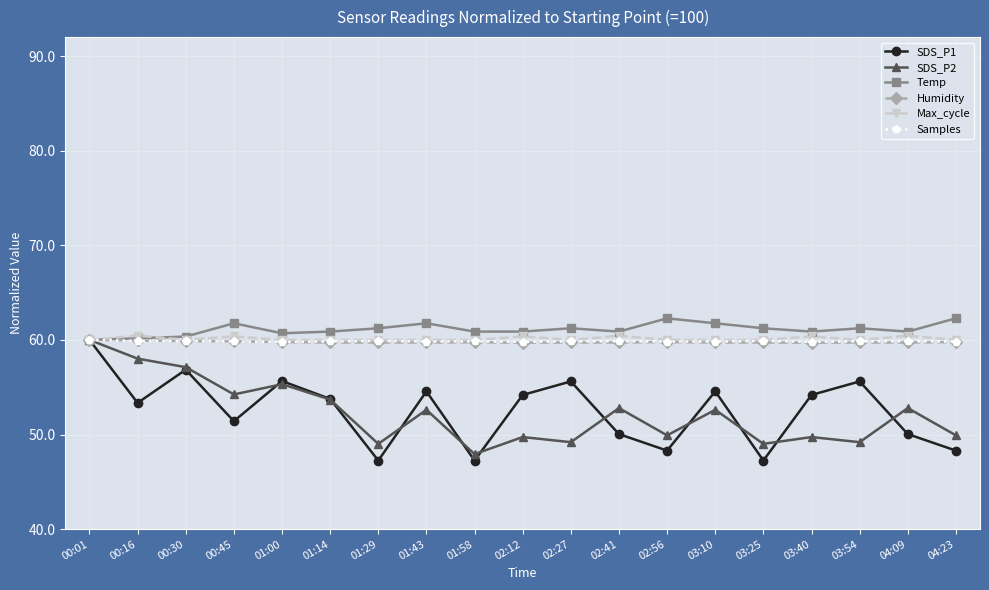

What are all the series names shown in the legend?

SDS_P1, SDS_P2, Temp, Humidity, Max_cycle, Samples